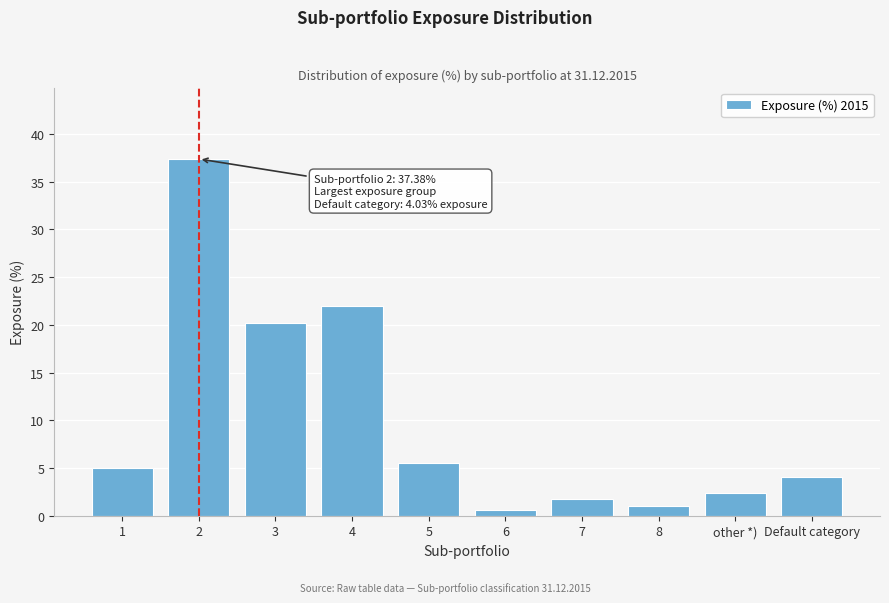

Reading left to right, transcribe all the data shown in this chart.

1=5.0	2=37.4	3=20.2	4=22.0	5=5.5	6=0.6	7=1.8	8=1.0	other *)=2.4	Default category=4.0